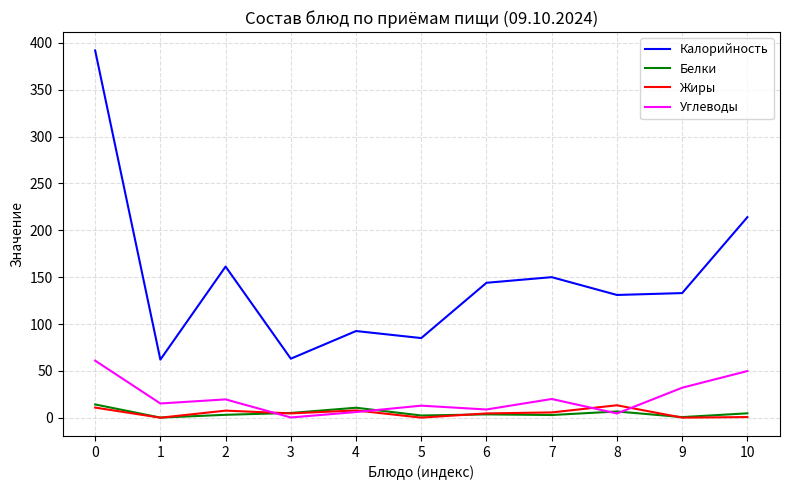

What is the difference between the maximum and minimum values in the Белки series?

14.0